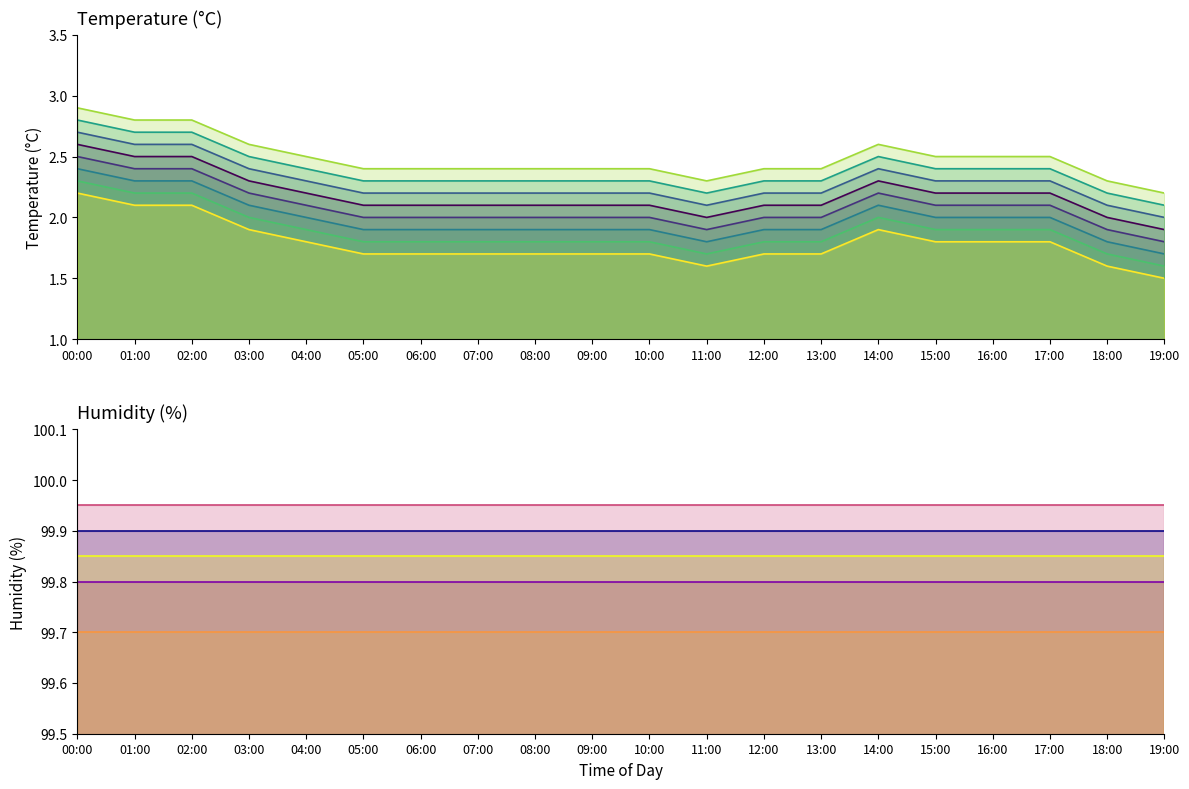

What is the value of the humidity_v1_line point at the 13th from the left?

99.9